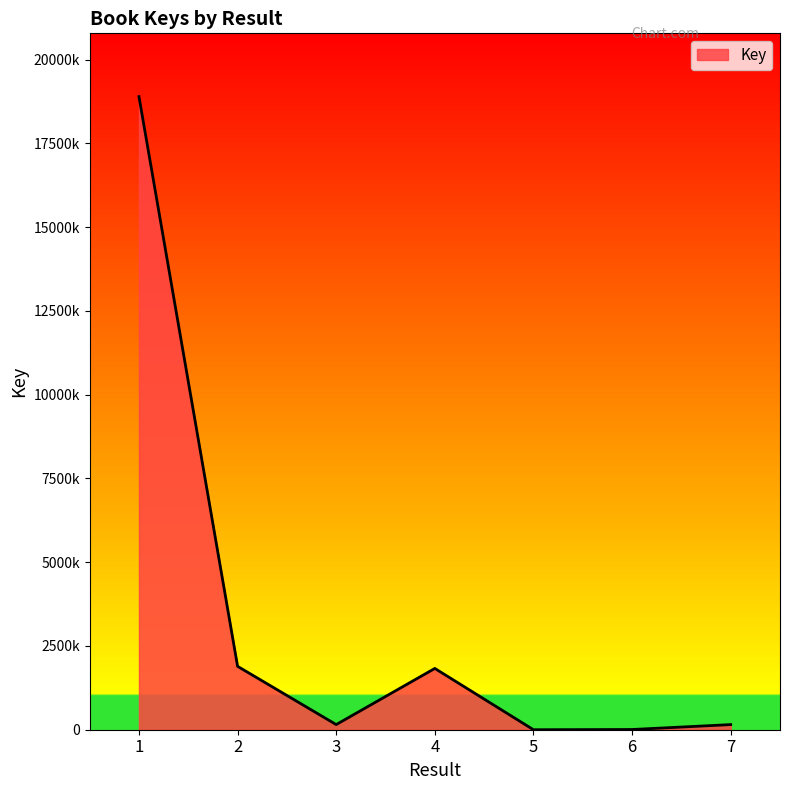

Does the chart have visible grid lines?

No